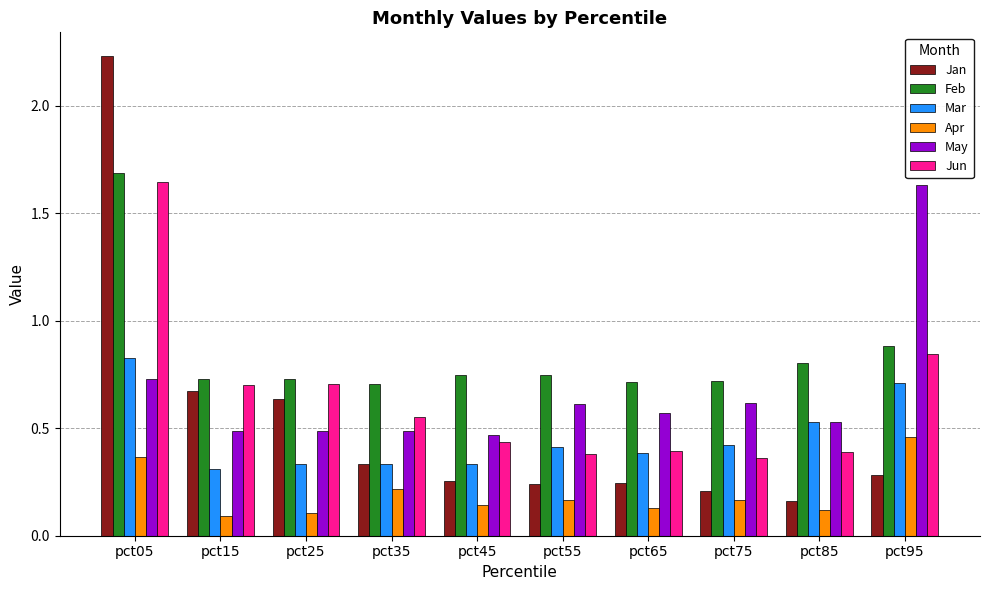

At which label does Mar reach its peak?

pct05